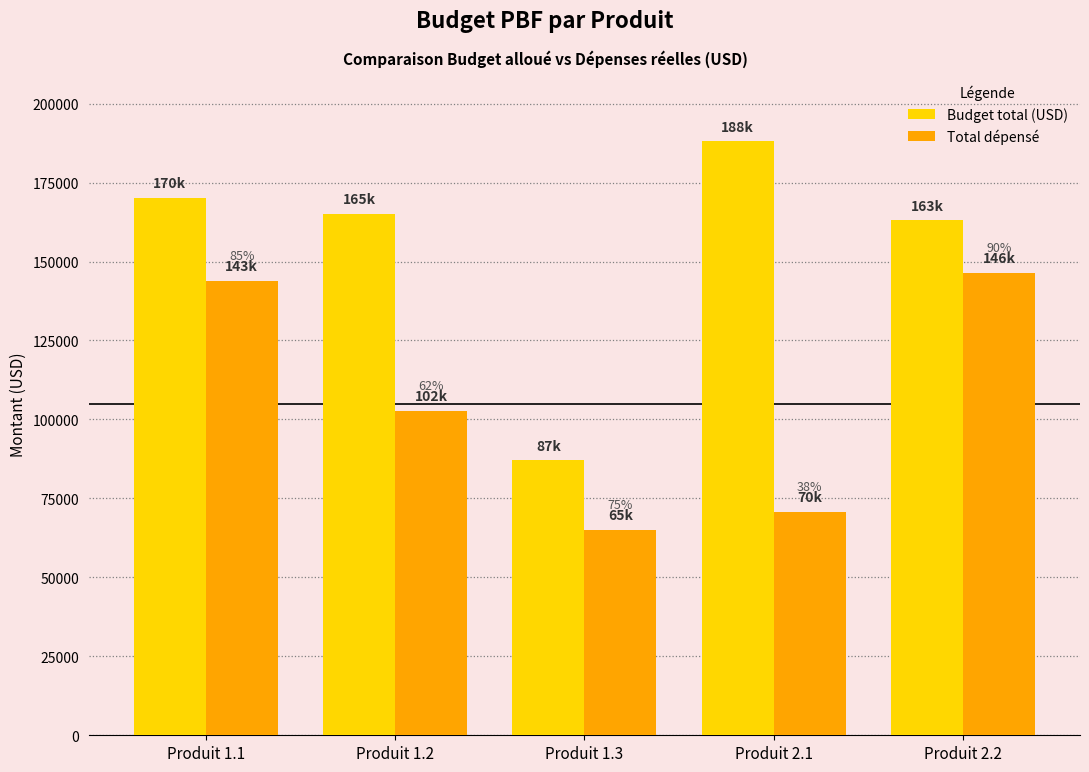

How many bars are there in total?

10